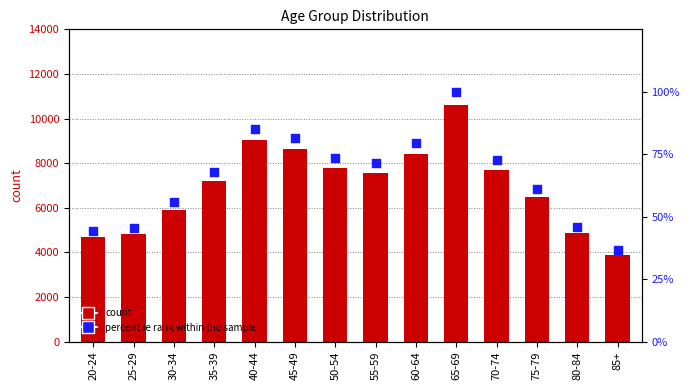

At which category is the sum across all series the highest?

65-69